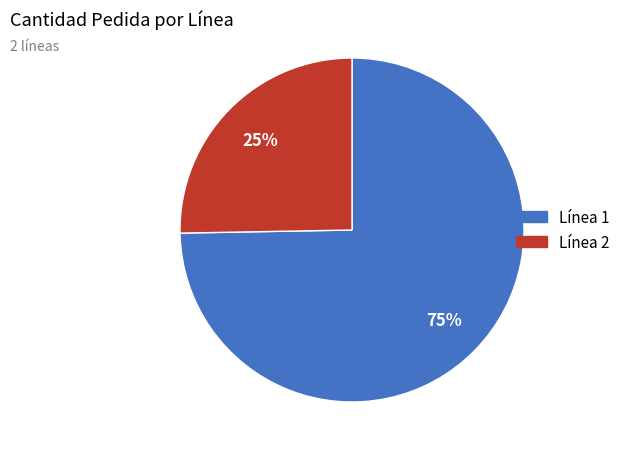

Does any single category account for the majority?

Yes